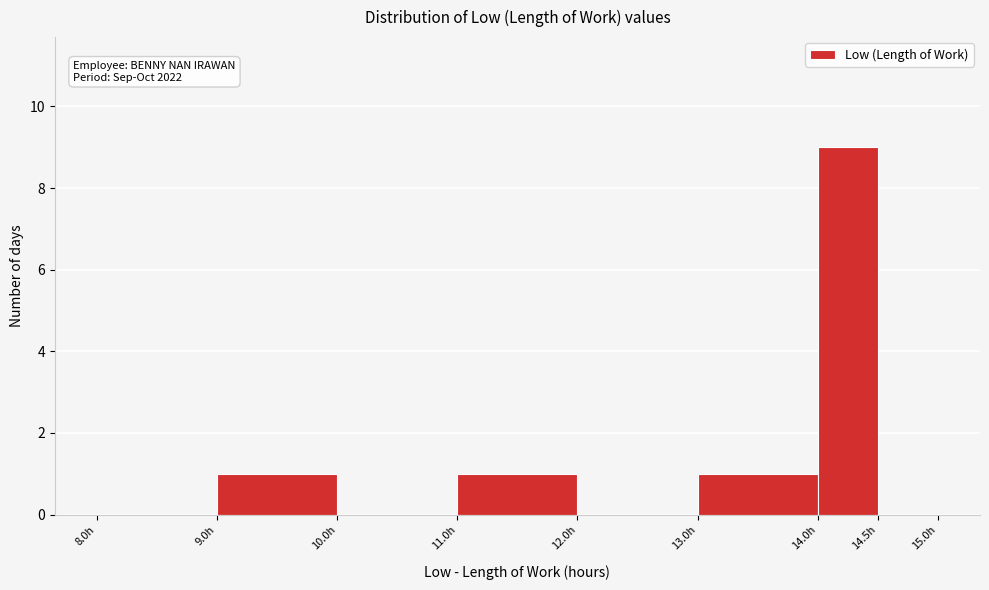

Over which range of the x-axis is the bar tallest?

14.0 to 14.5